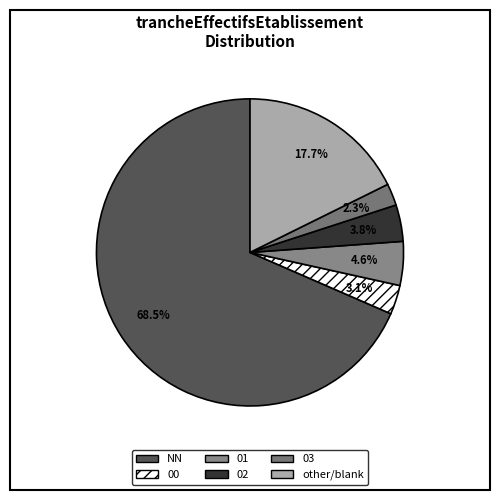

To the nearest percent, what is the difference between the 02 and other slice percentages?

14%